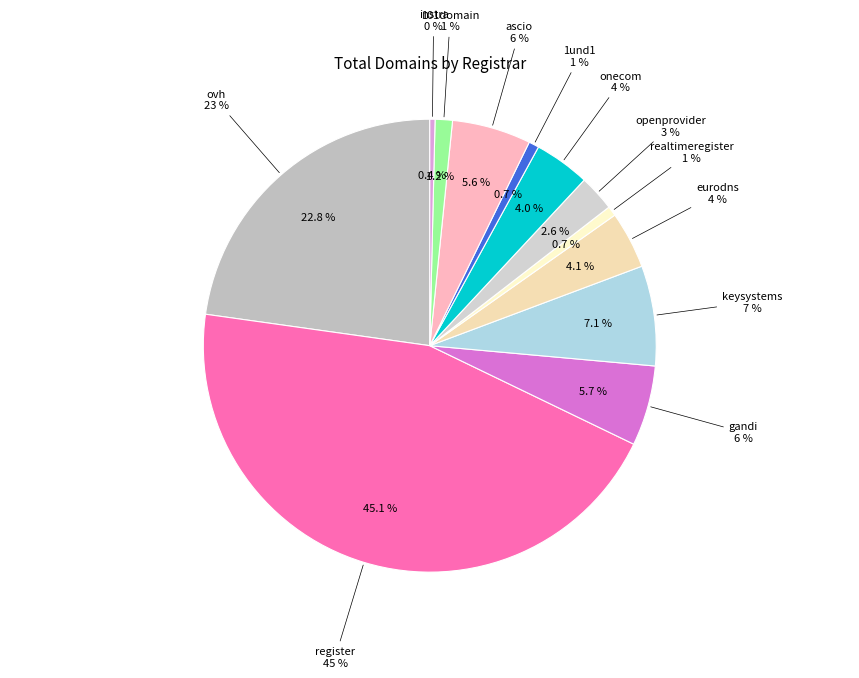

To the nearest percent, what portion does 101domain represent?

1%